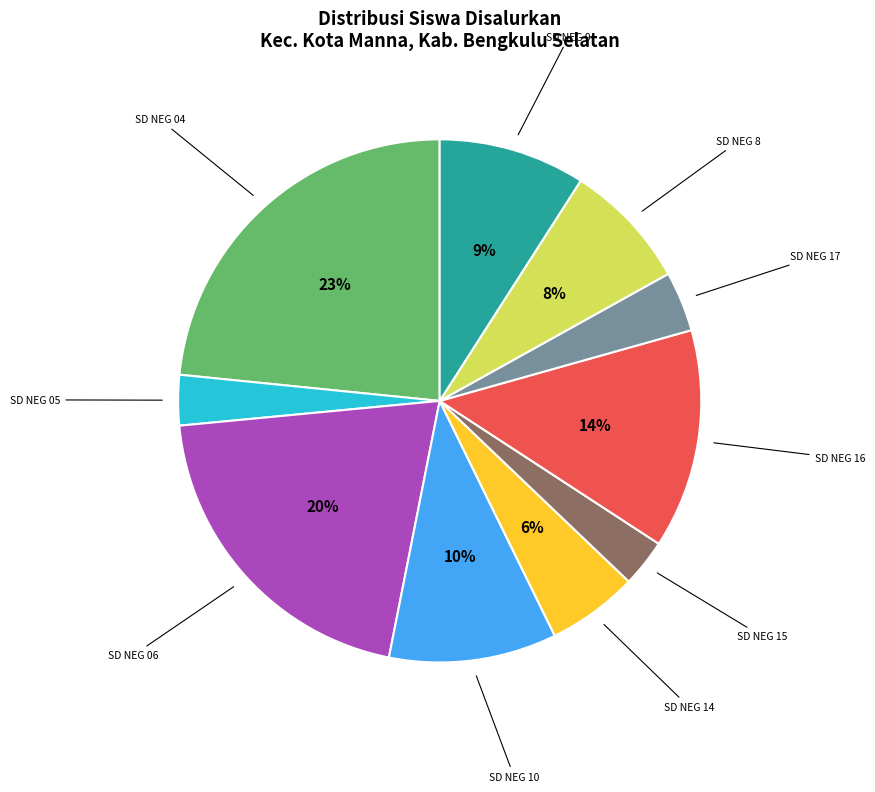

To the nearest percent, what is the average slice percentage?

10%